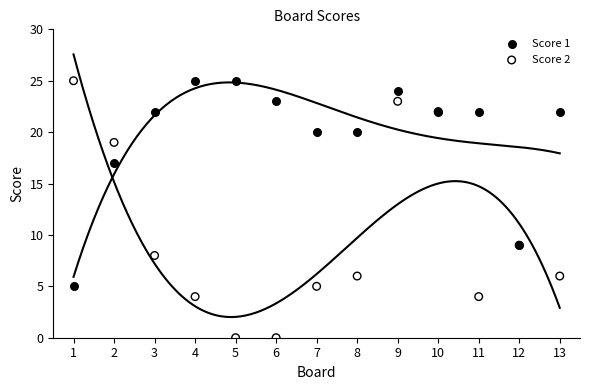

What are all the series names shown in the legend?

Score 1, Score 2